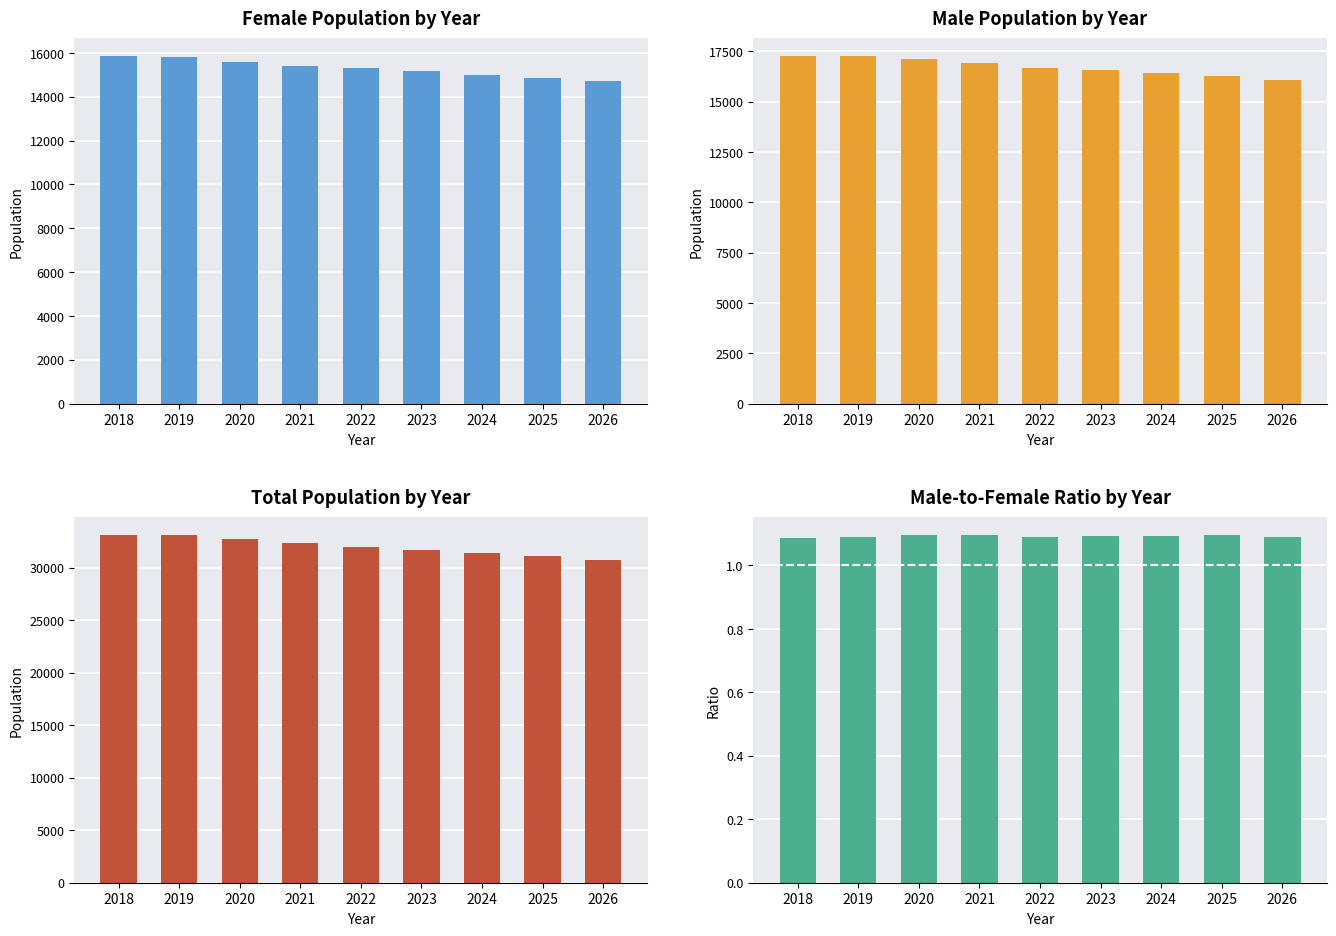

What is the total value across all series at 2023?

63424.9